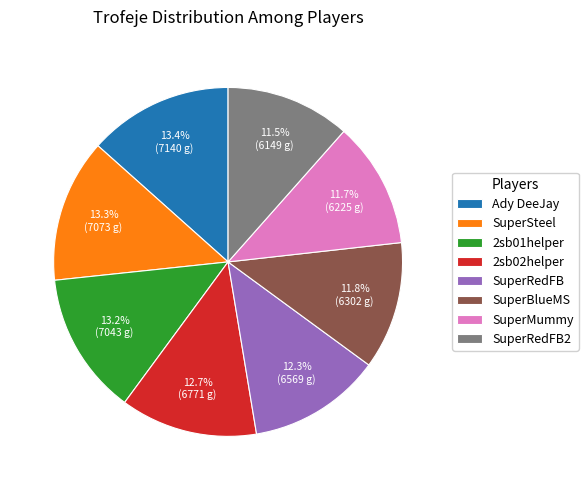

Count the number of slices in the pie.

8